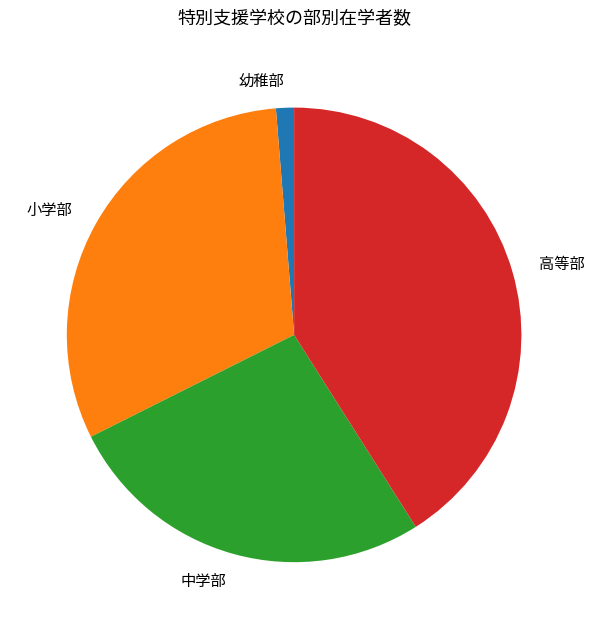

Is it true that 幼稚部 is 1% of the pie?

True